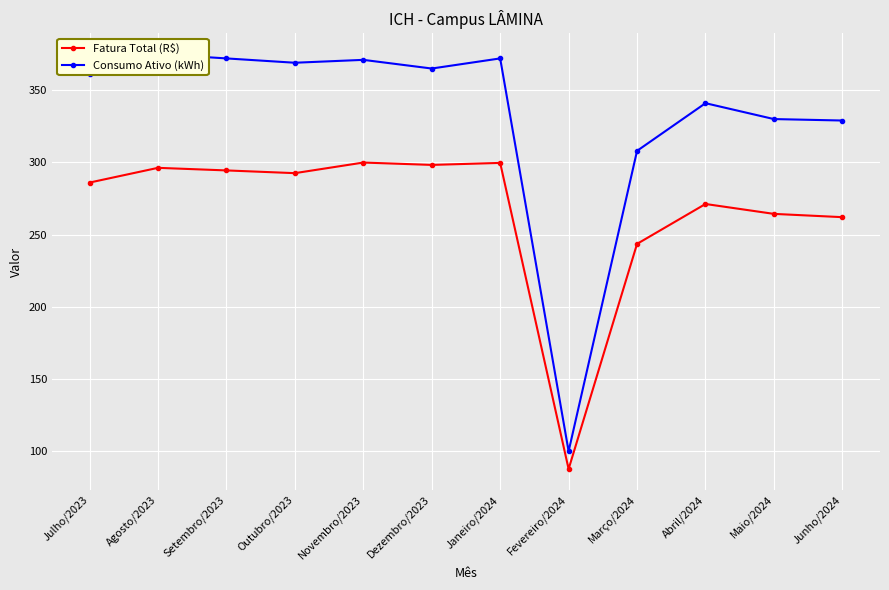

What is the sum of all Consumo Ativo (kWh) values?

3993.0